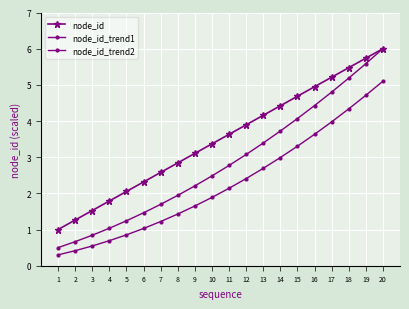

What is the difference between the node_id_trend2 values at 1 and 11?

1.8